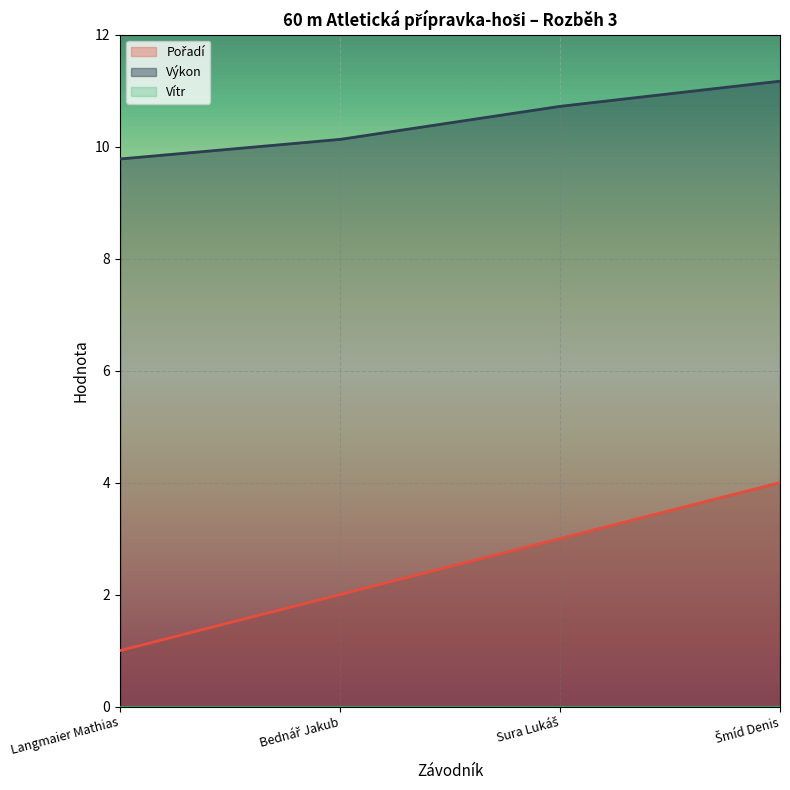

Is the value of Výkon at Sura Lukáš greater than the value of Pořadí at Šmíd Denis?

Yes